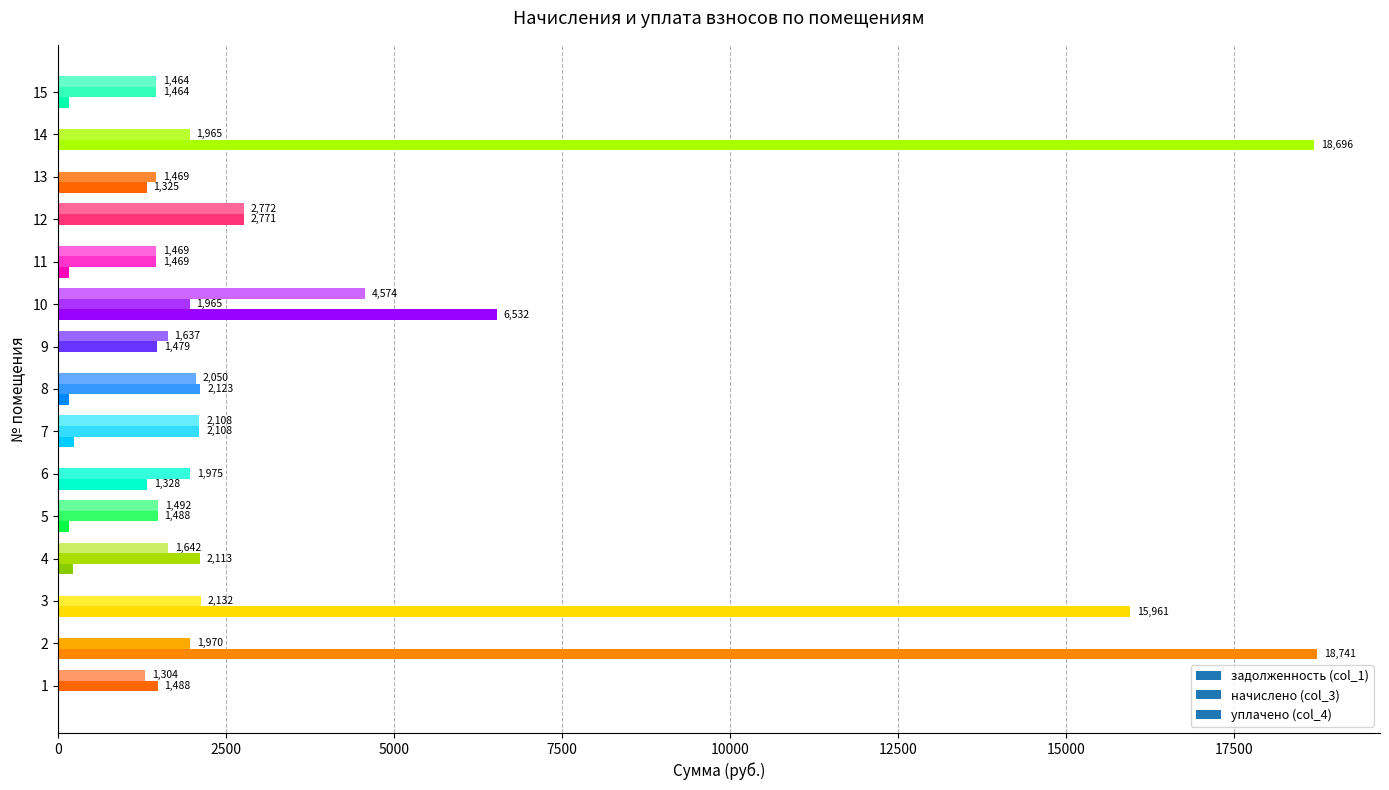

What is the spread (max minus min) of values at 3?

15961.3